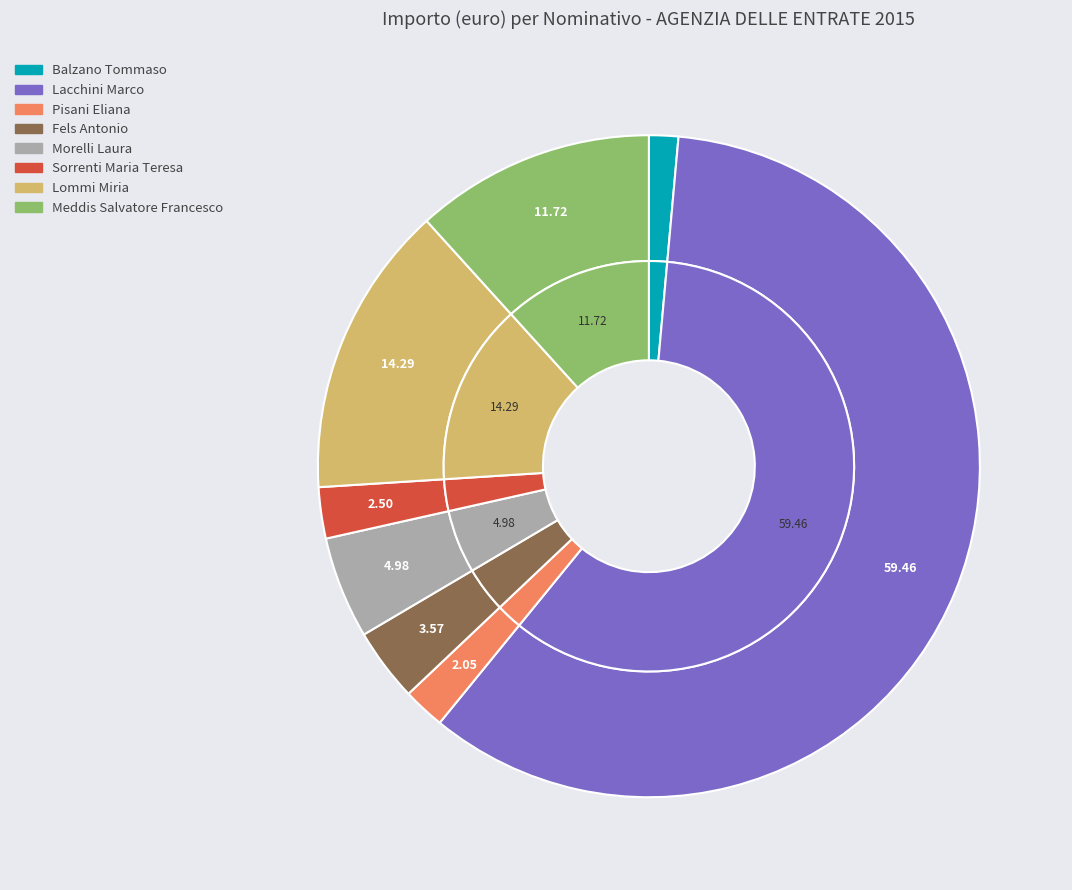

What percentage is the Morelli Laura slice, to the nearest percent?

5%